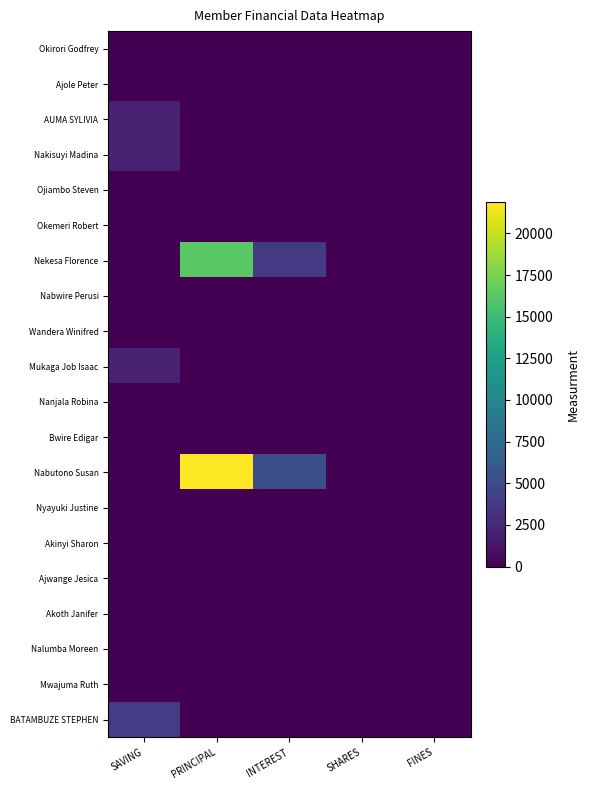

Which category has the lowest value across all series?

SAVING